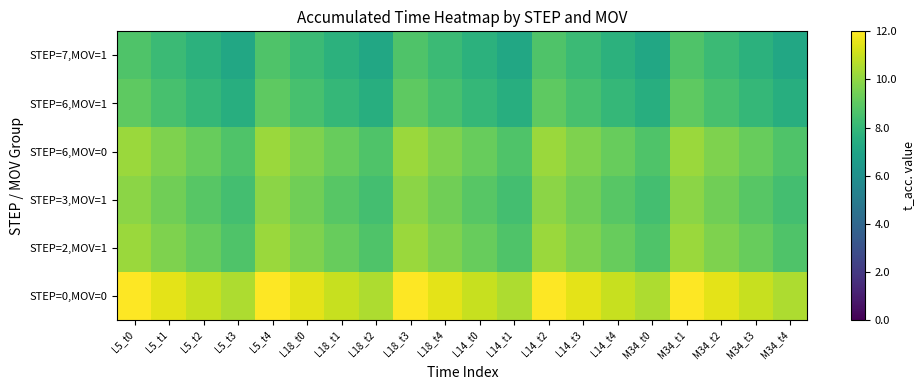

At L5_t2, list the series in order from smallest to largest.

STEP=7,MOV=1, STEP=6,MOV=1, STEP=3,MOV=1, STEP=6,MOV=0, STEP=2,MOV=1, STEP=0,MOV=0